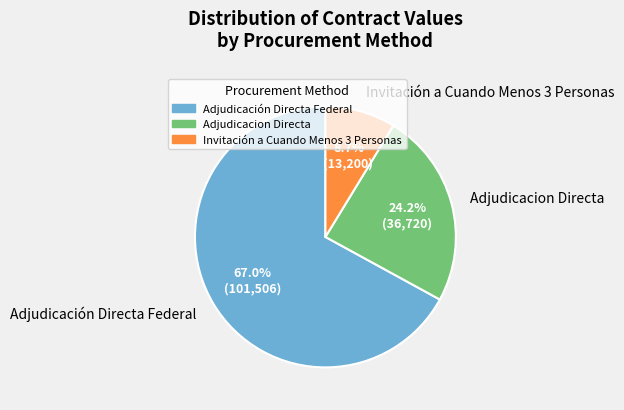

Count the number of slices in the pie.

3